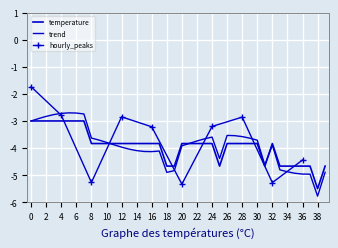

How many points are lower than both their immediate neighbors (excluding endpoints)?

3